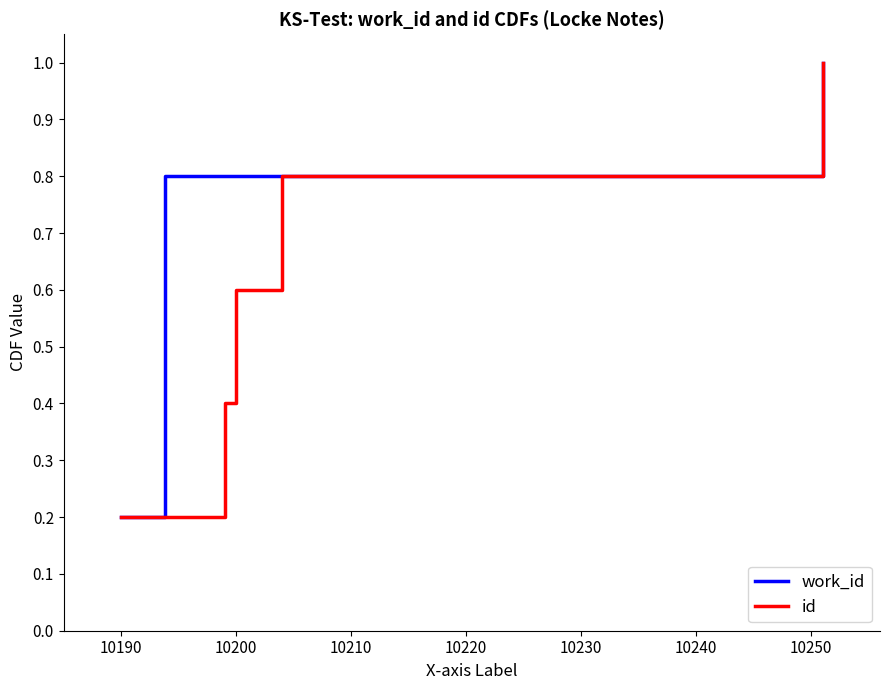

The id series shows 0.2 at 10190. True or false?

True